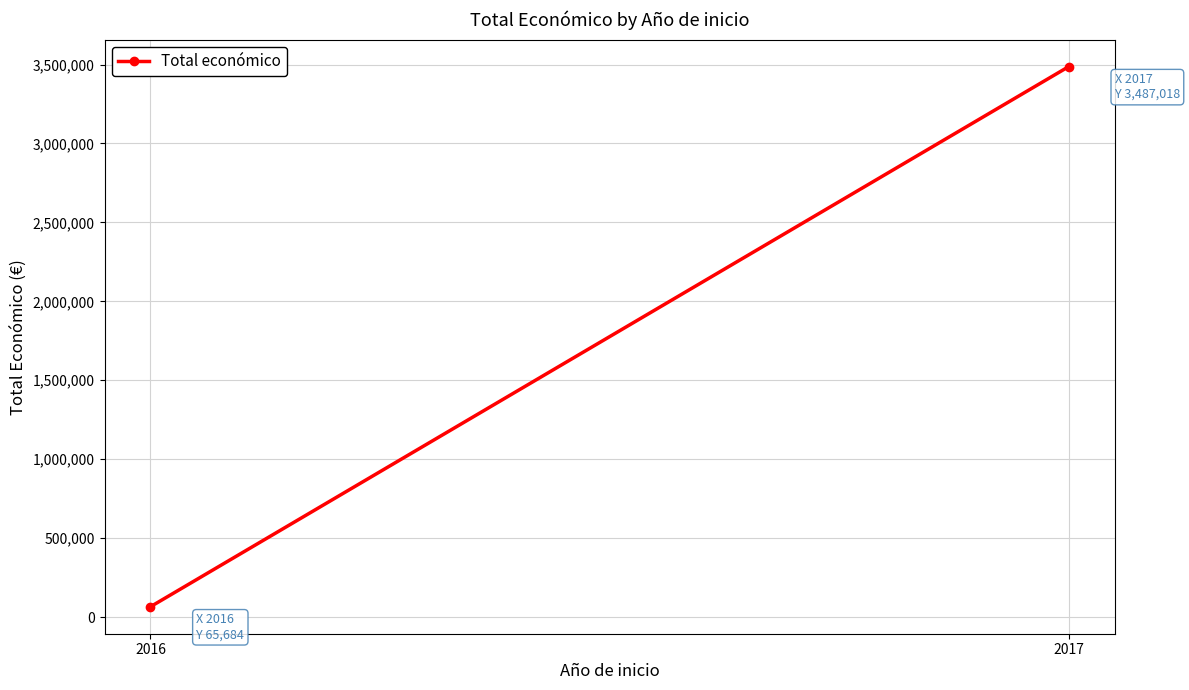

What is the value of the 2nd point from the left?

3487018